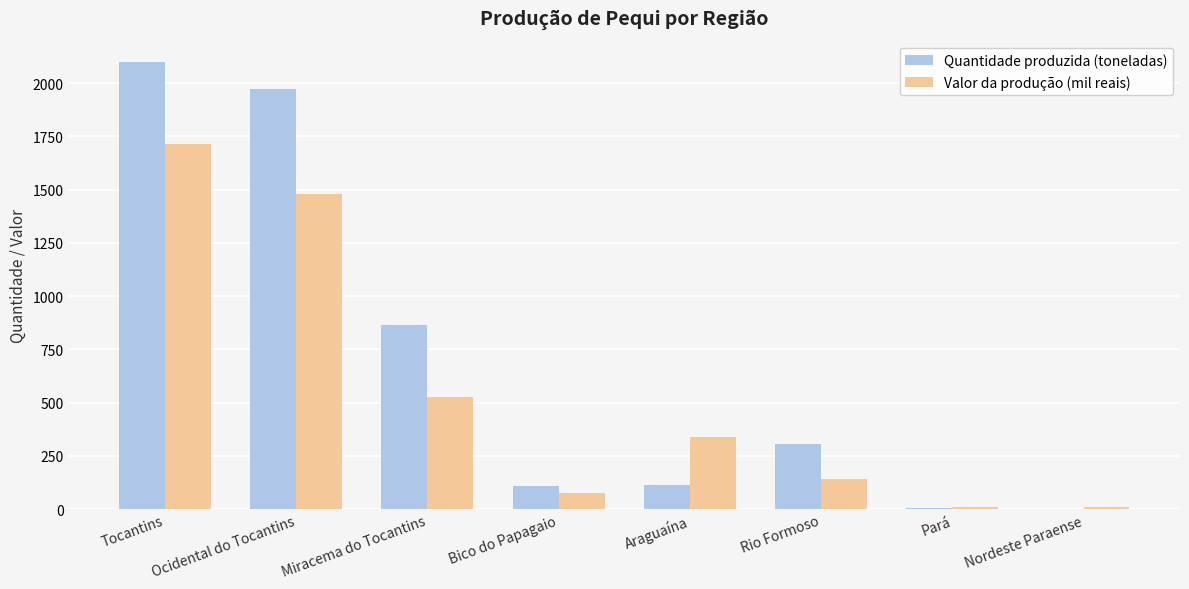

What is the average value of the Valor da produção (mil reais) series?

538